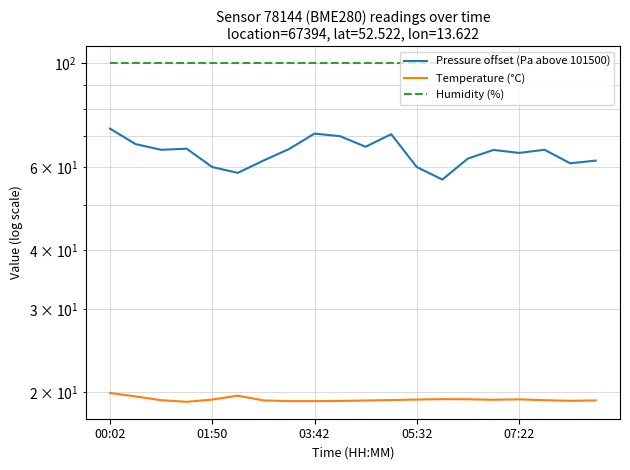

Rank the series at 11 from lowest to highest value.

Temperature (°C), Pressure offset (Pa above 101500), Humidity (%)